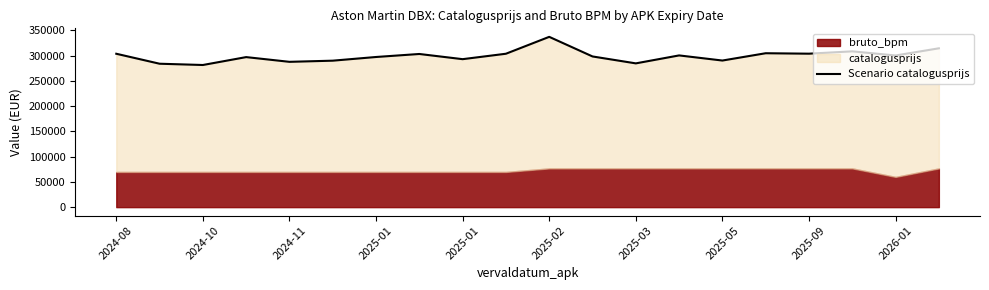

Between 2024-08 and 11, which is larger?

2024-08